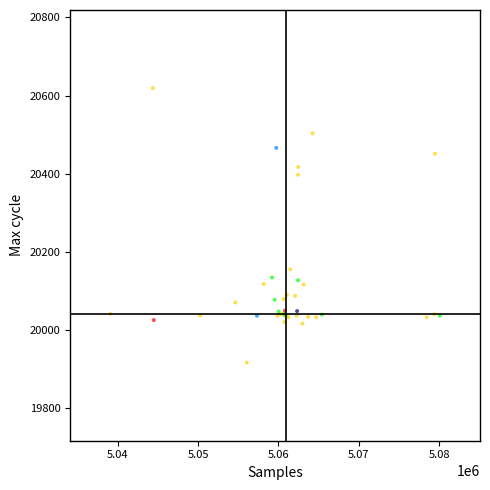

What Y value in the scatter plot is closest to 20267?

20155